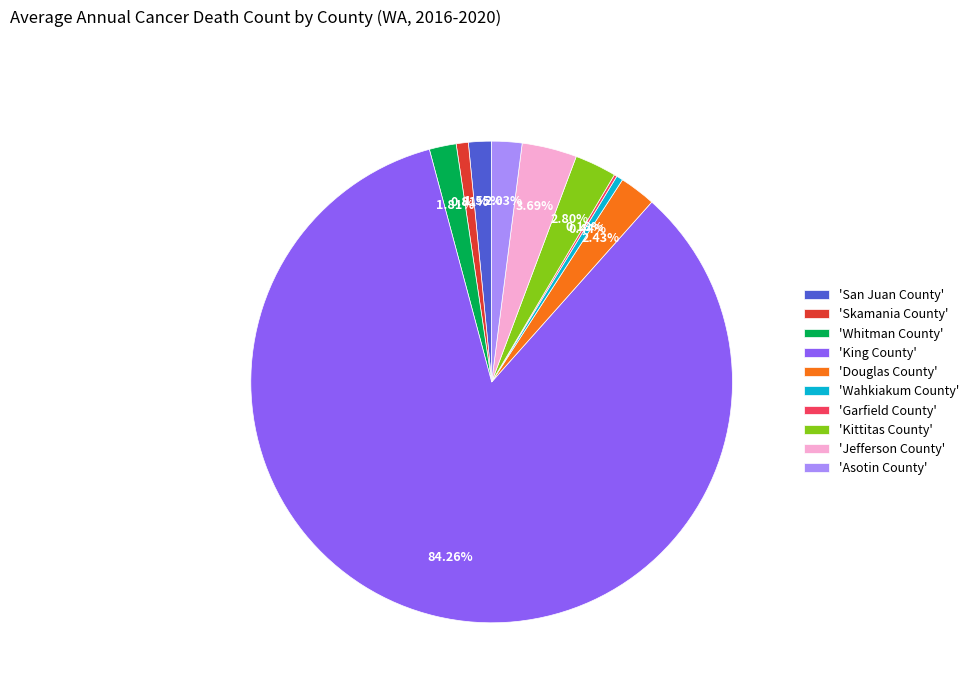

Is there any slice that represents more than half of the pie?

Yes